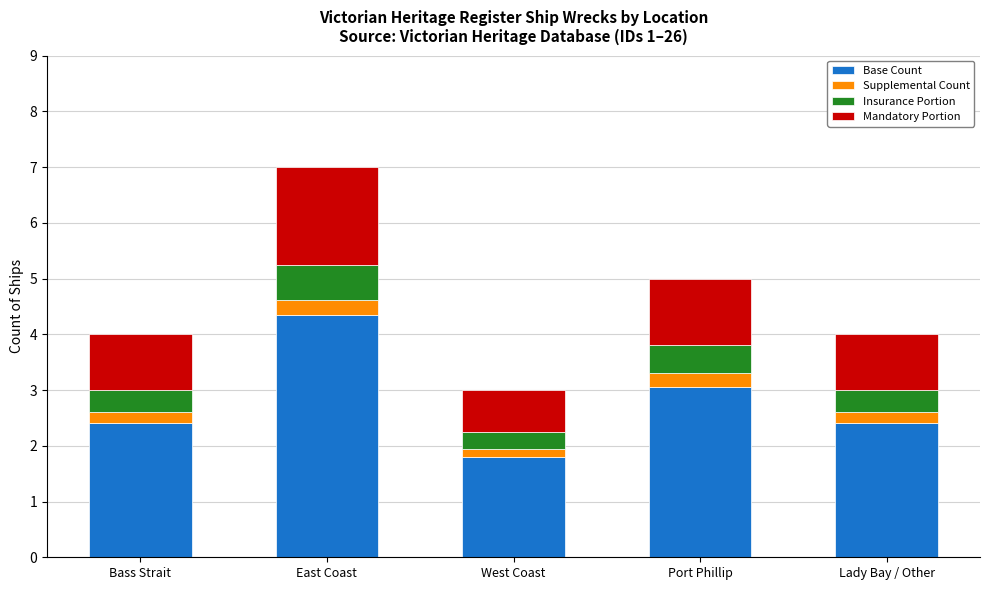

What is the sum of the Base Count values at Port Phillip and East Coast?

7.4